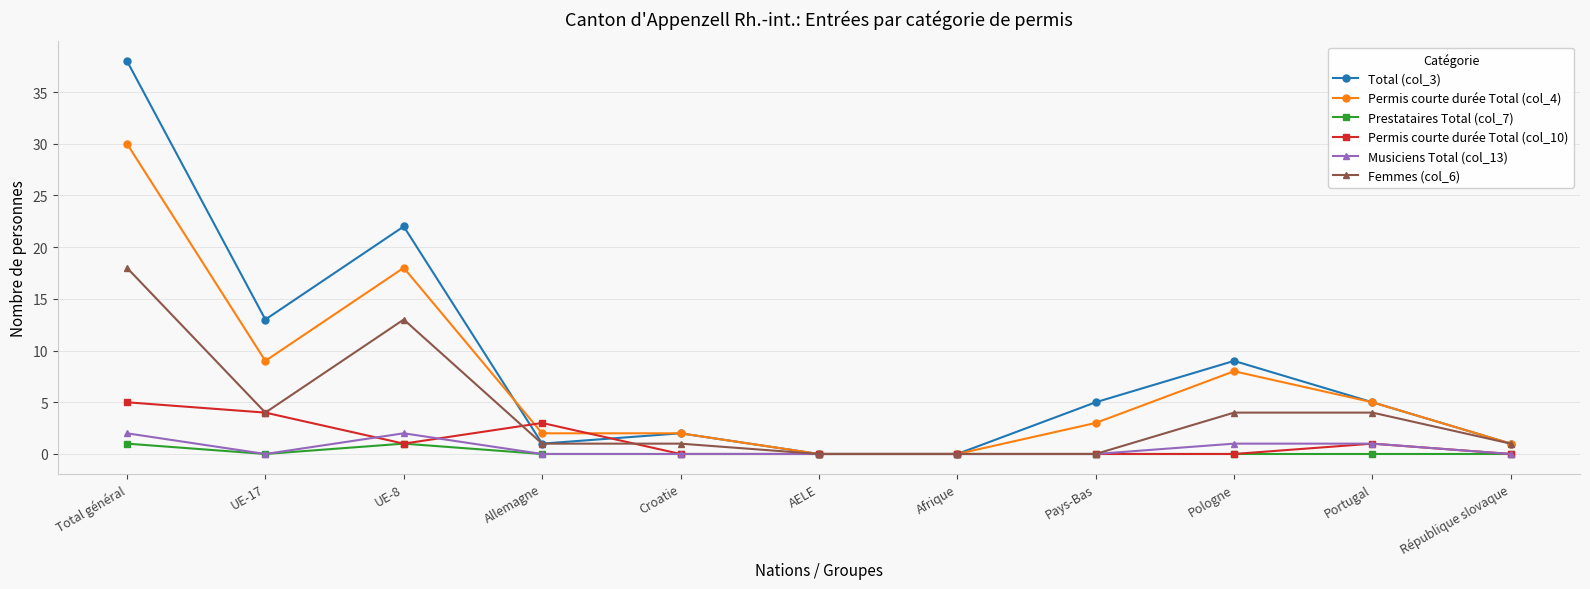

What position from the right is Afrique?

5